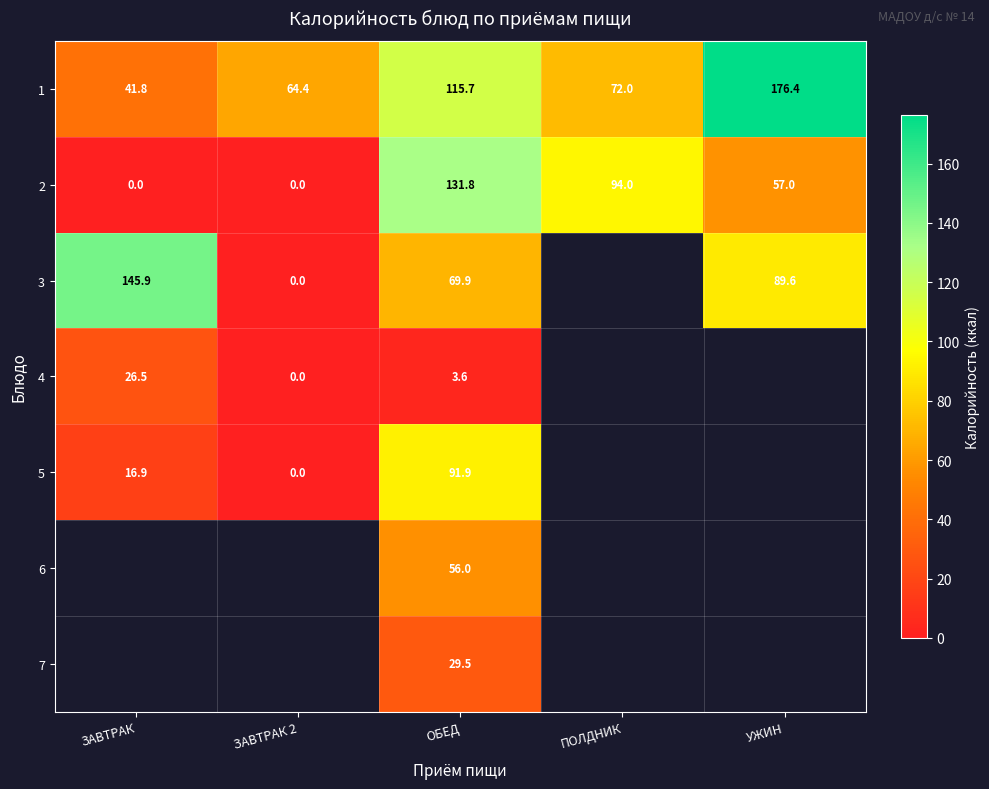

True or false: 6 has a value of 29.5 at ОБЕД.

False